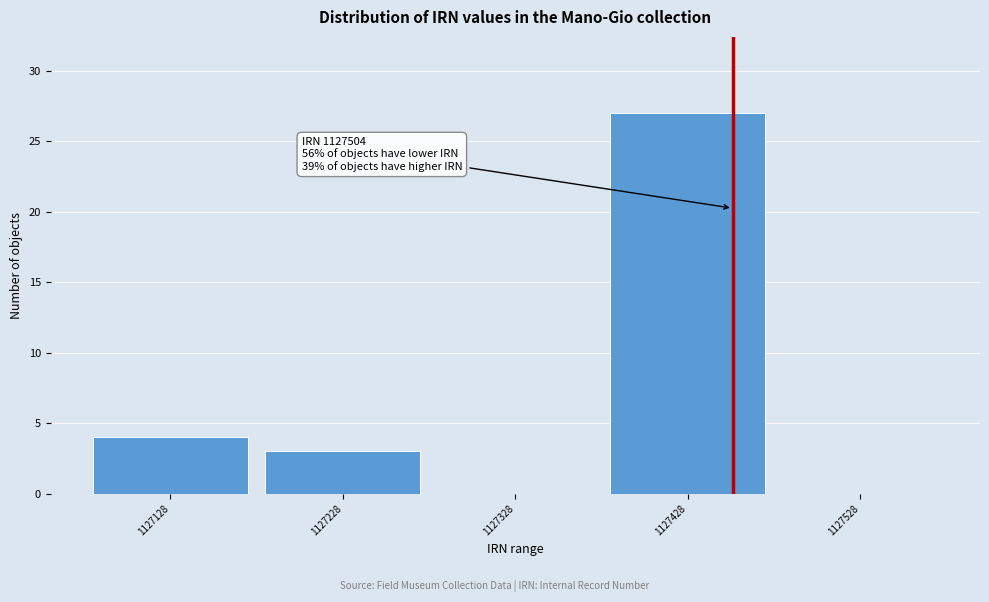

Reading right to left, transcribe all the data shown in this chart.

1127528=0	1127428=27	1127328=0	1127228=3	1127128=4